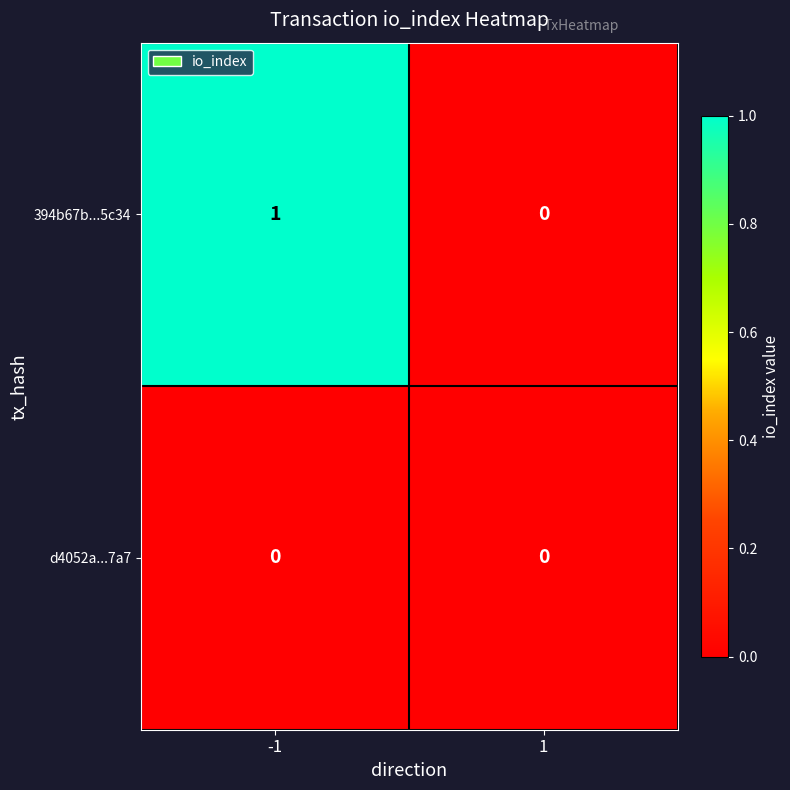

How many series are shown in this chart?

2